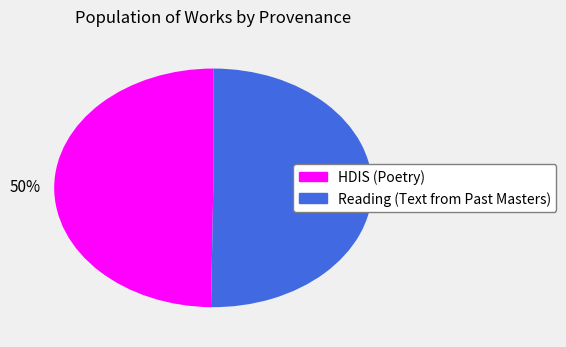

To the nearest percent, what is the average slice percentage?

50%